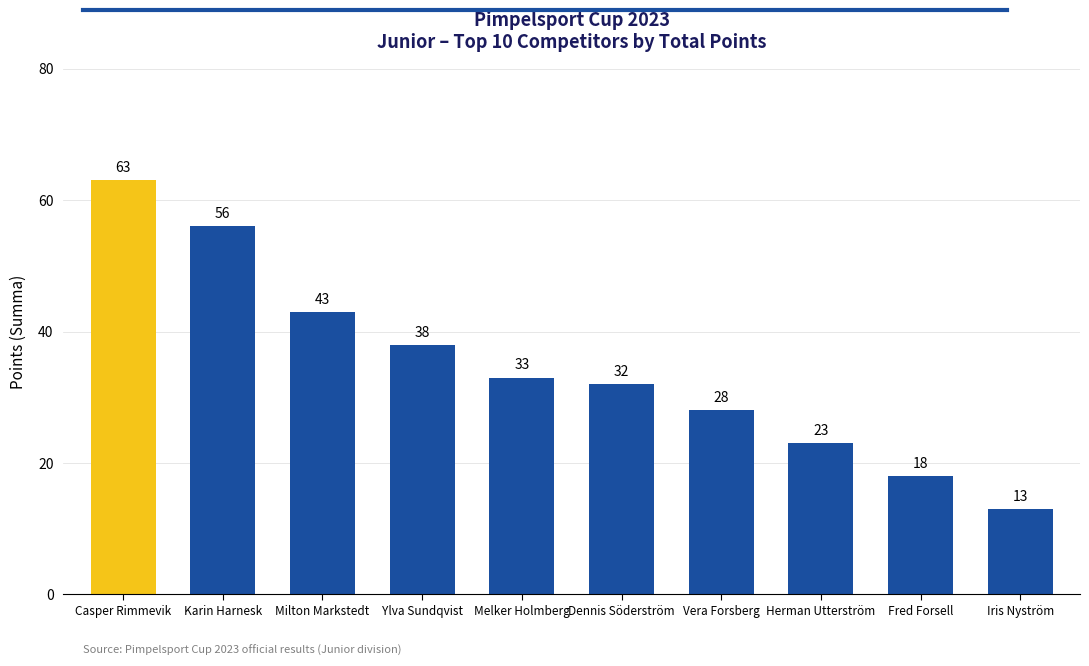

What position from the right is Casper Rimmevik?

10